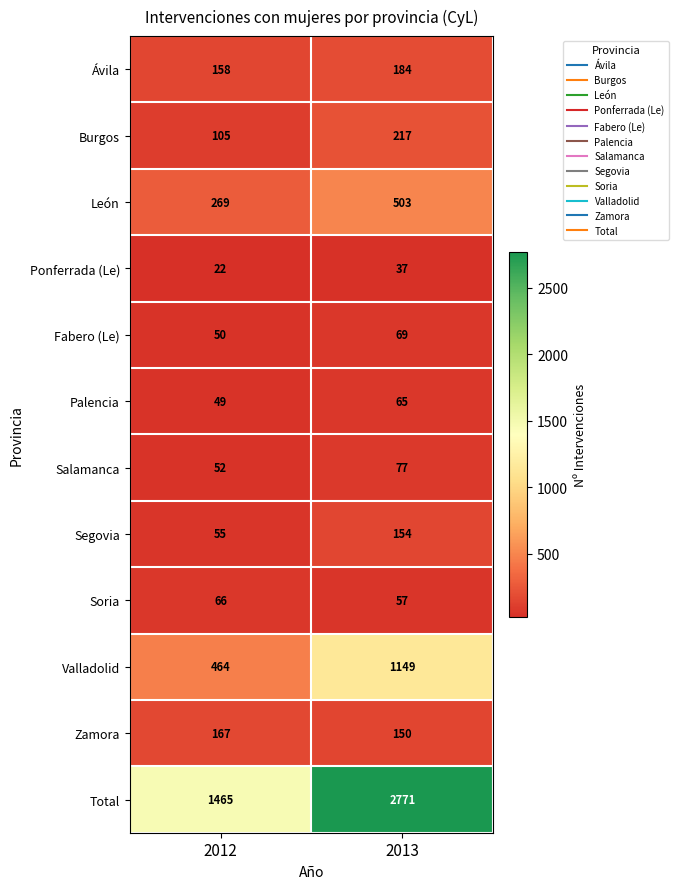

What is the minimum value shown in the chart?

22